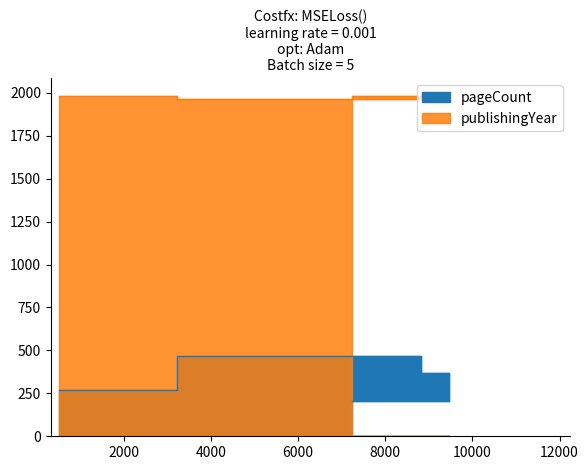

How many series are shown in this chart?

2